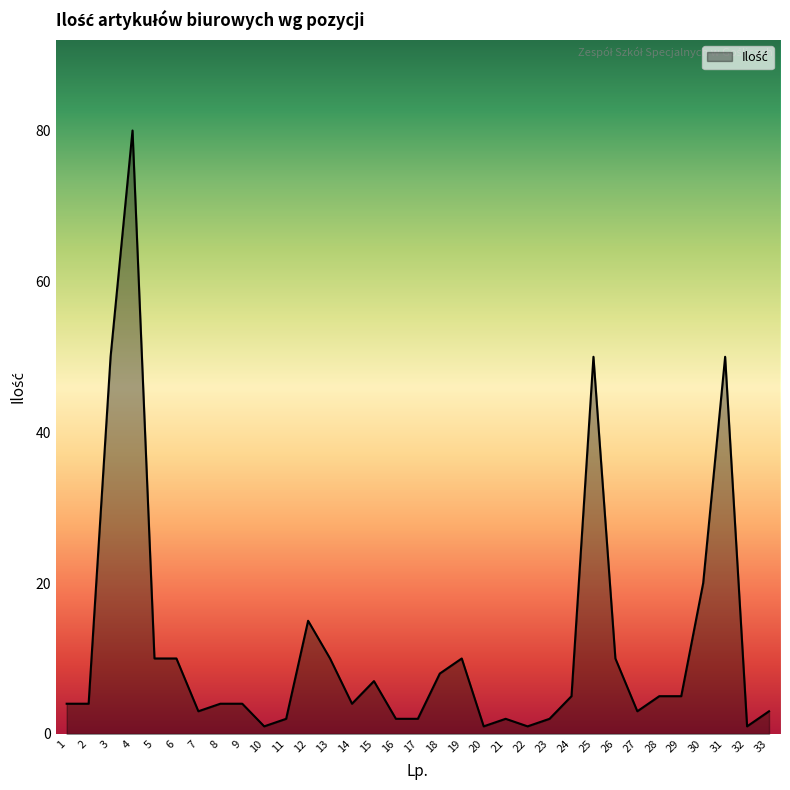

True or false: the data has more than 2 interior local peaks.

True